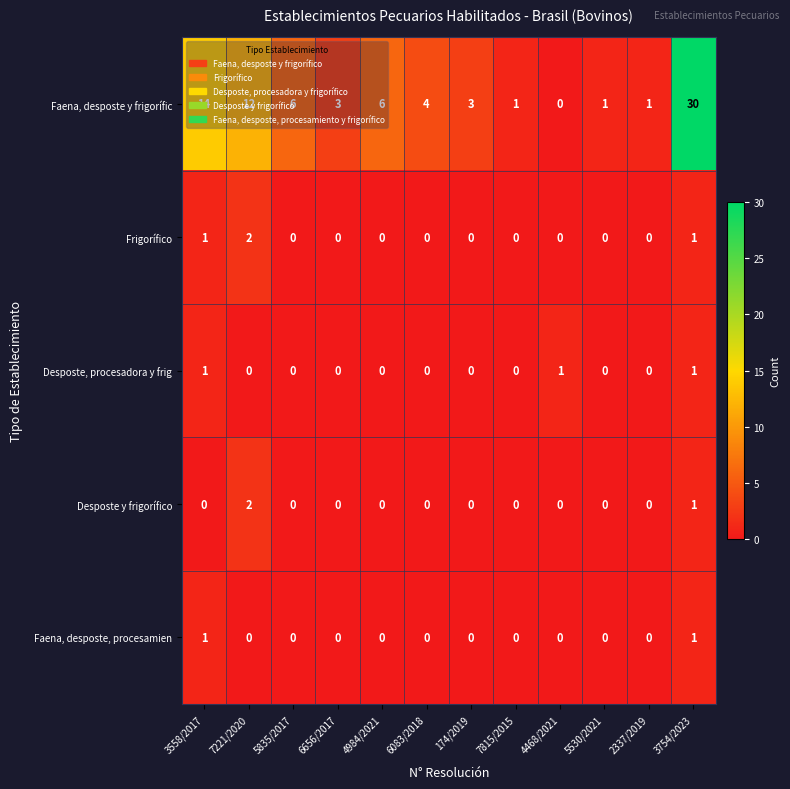

What is the average value of the Faena, desposte y frigorífic series?

7